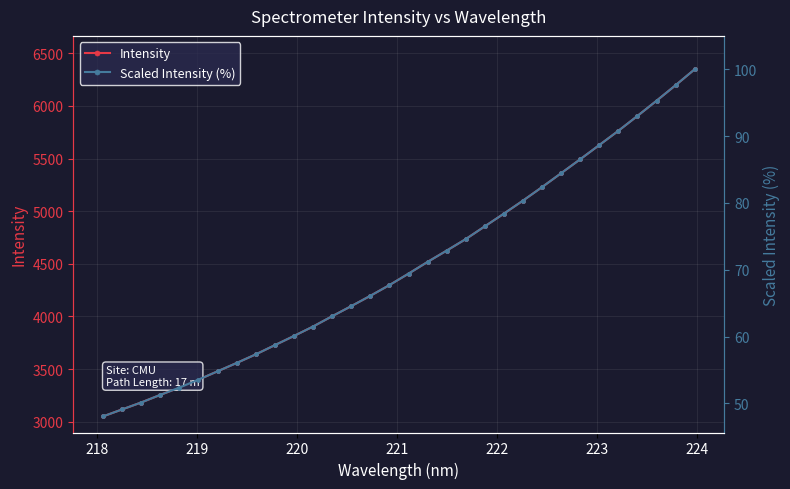

Is this an area chart (filled region under the line)?

No